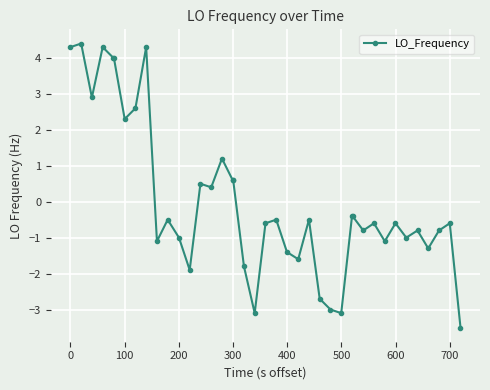

Count the number of categories in the chart.

40